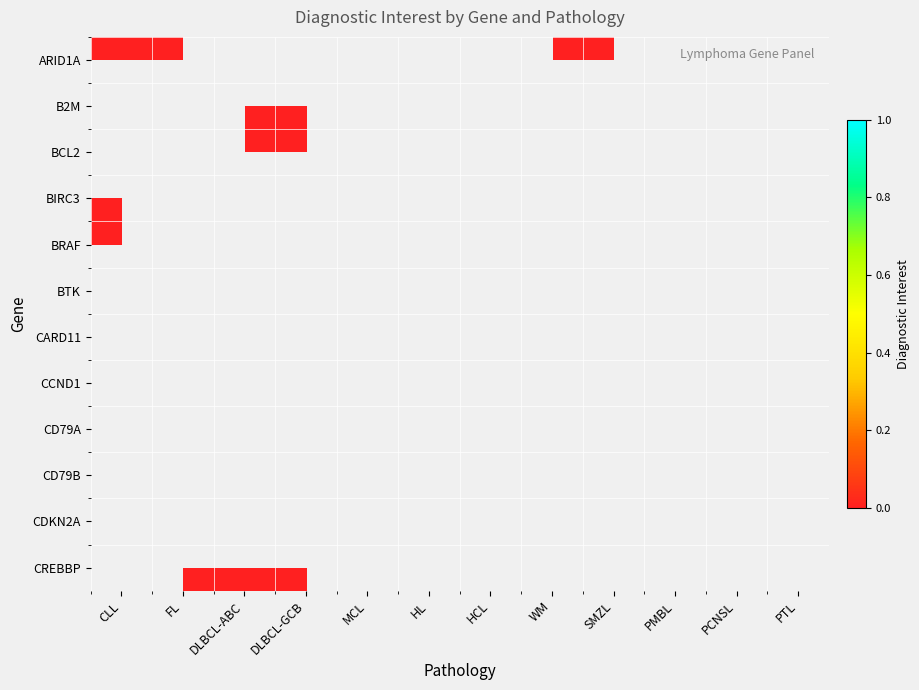

List the labels in order of ARID1A value, smallest first.

CLL, FL, DLBCL-ABC, DLBCL-GCB, MCL, HL, HCL, WM, SMZL, PMBL, PCNSL, PTL